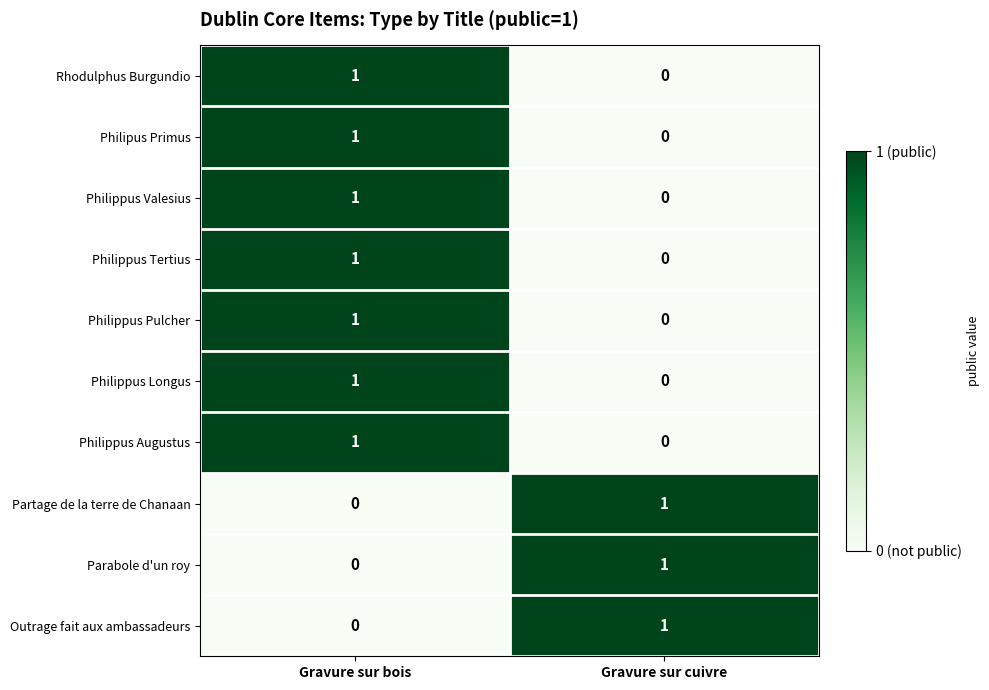

The Rhodulphus Burgundio series shows 1 at Gravure sur cuivre. True or false?

False